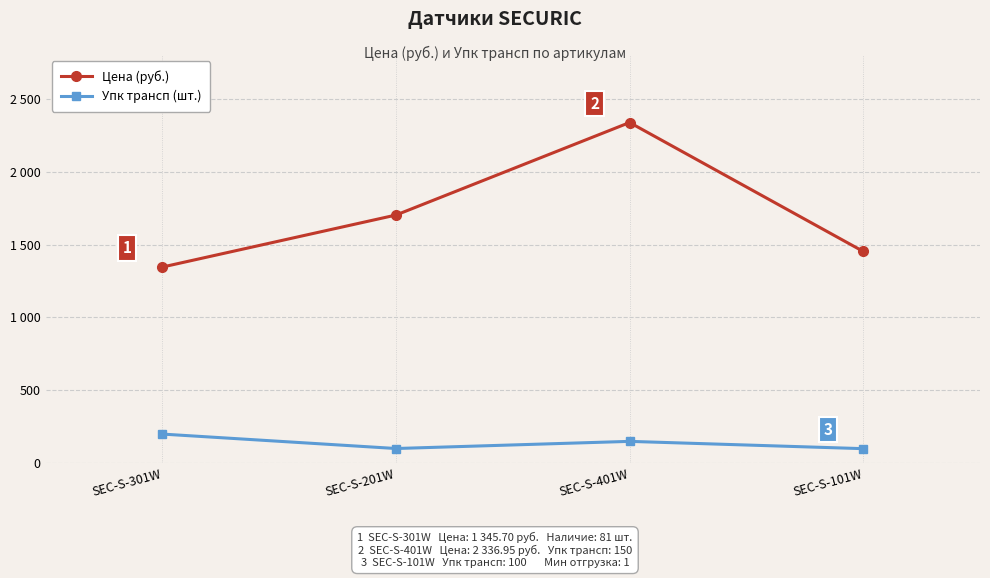

At which label is Упк трансп (шт.) closest to 150?

SEC-S-401W